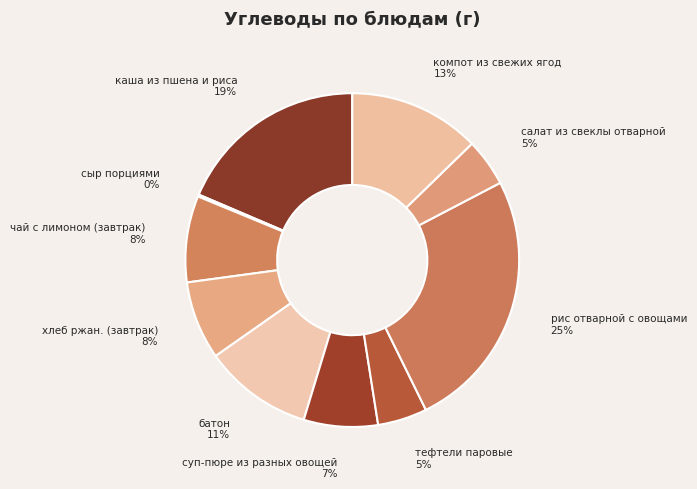

Which category has the biggest portion of the pie?

рис отварной с овощами